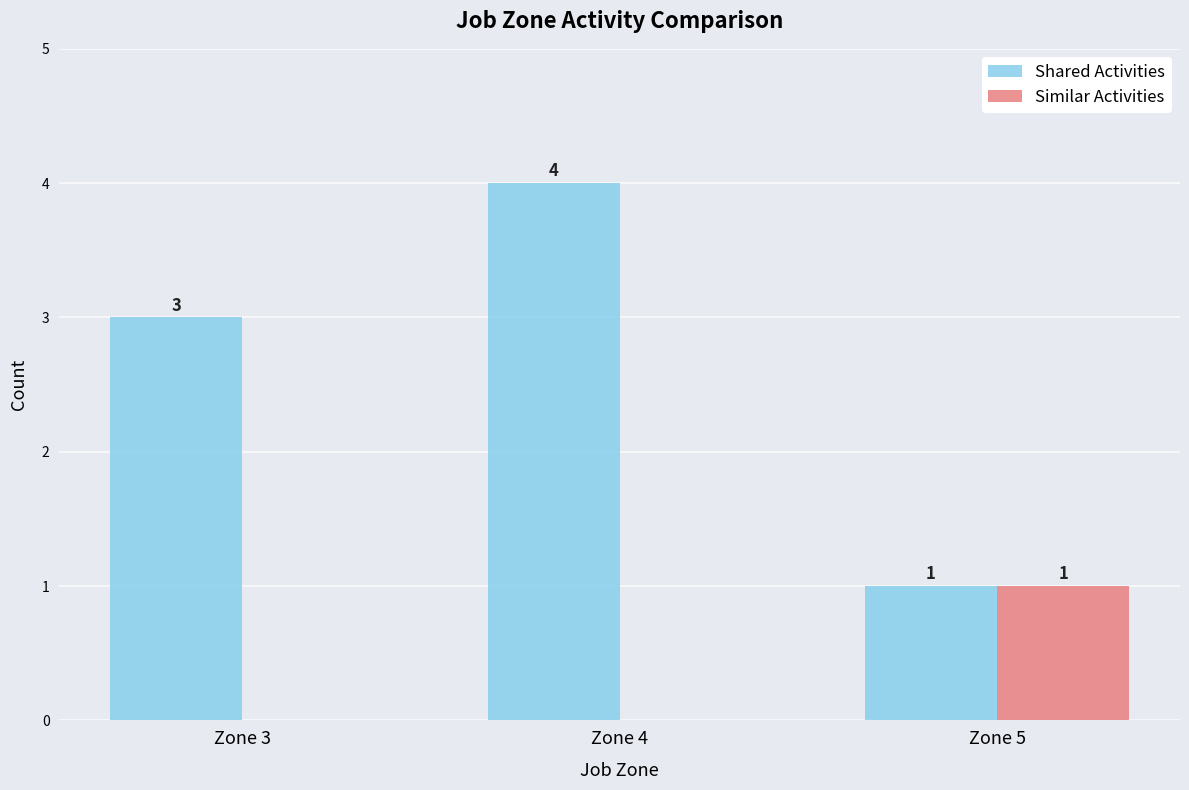

What value does the Shared Activities series have at Zone 4?

4